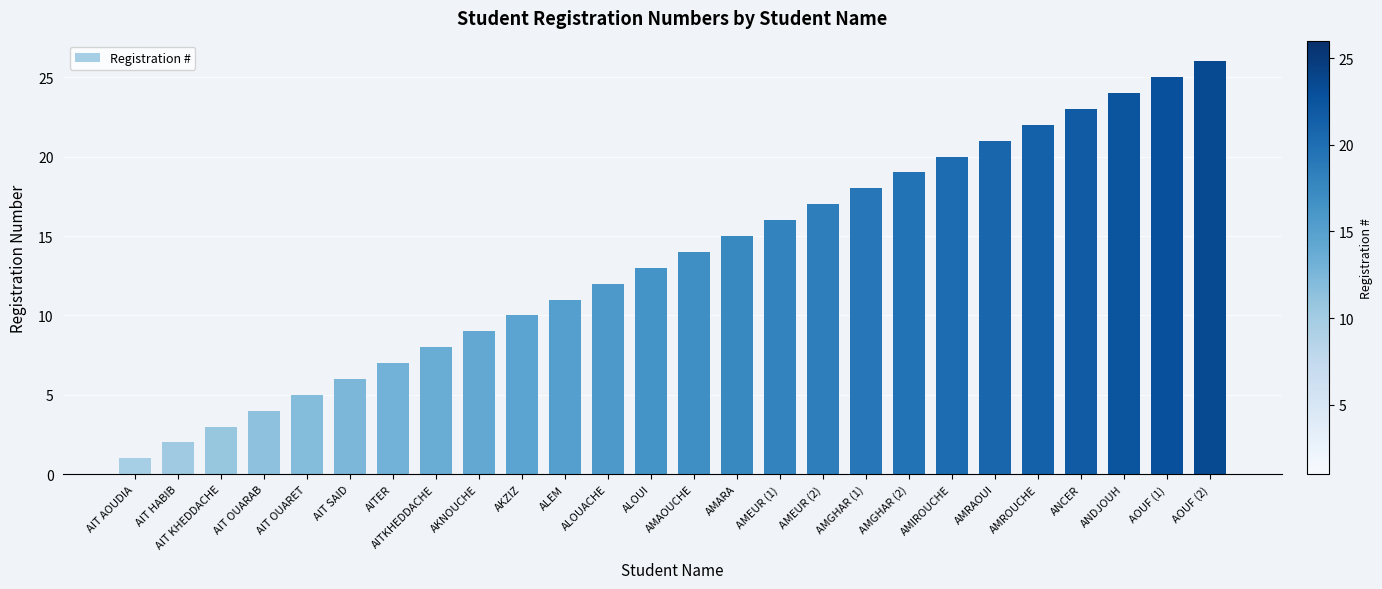

What is the greatest value displayed?

26